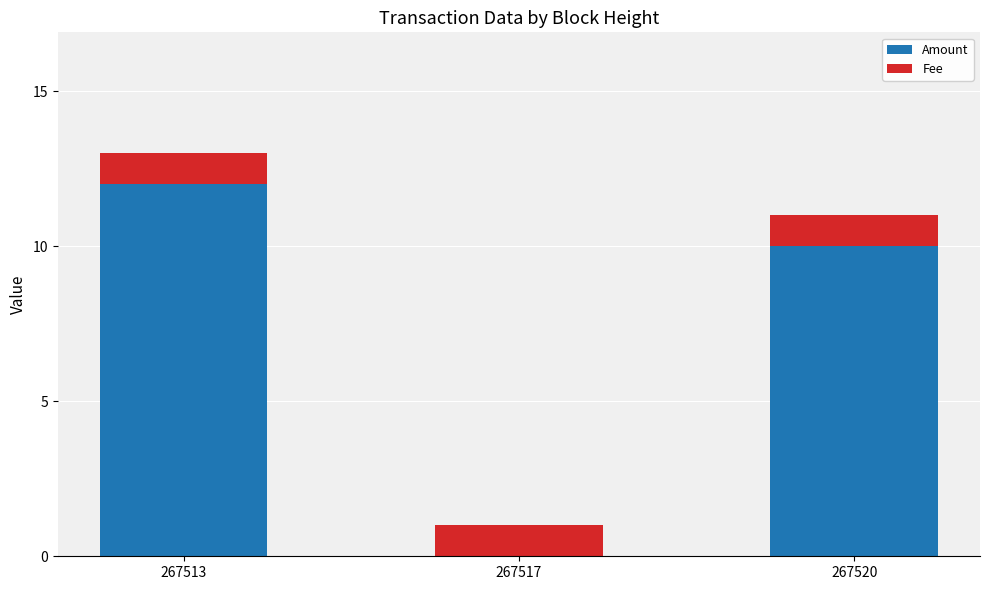

Does the chart contain stacked bars?

Yes